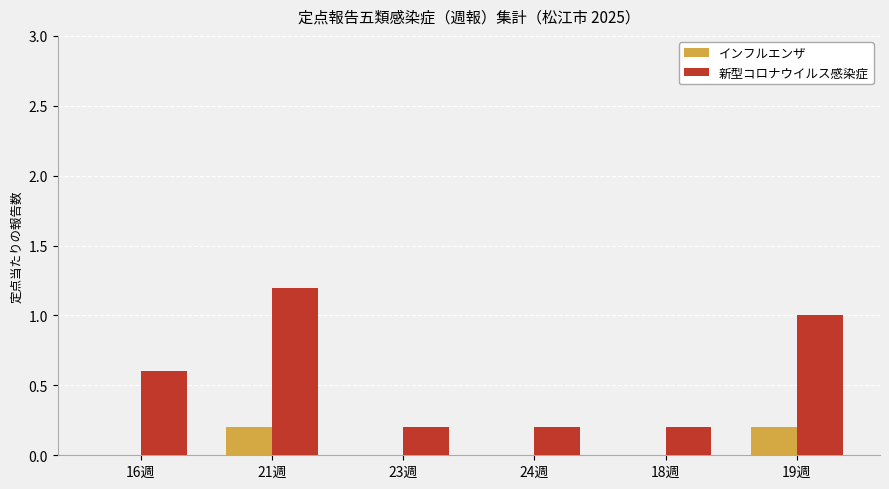

What is the maximum value for 新型コロナウイルス感染症?

1.2